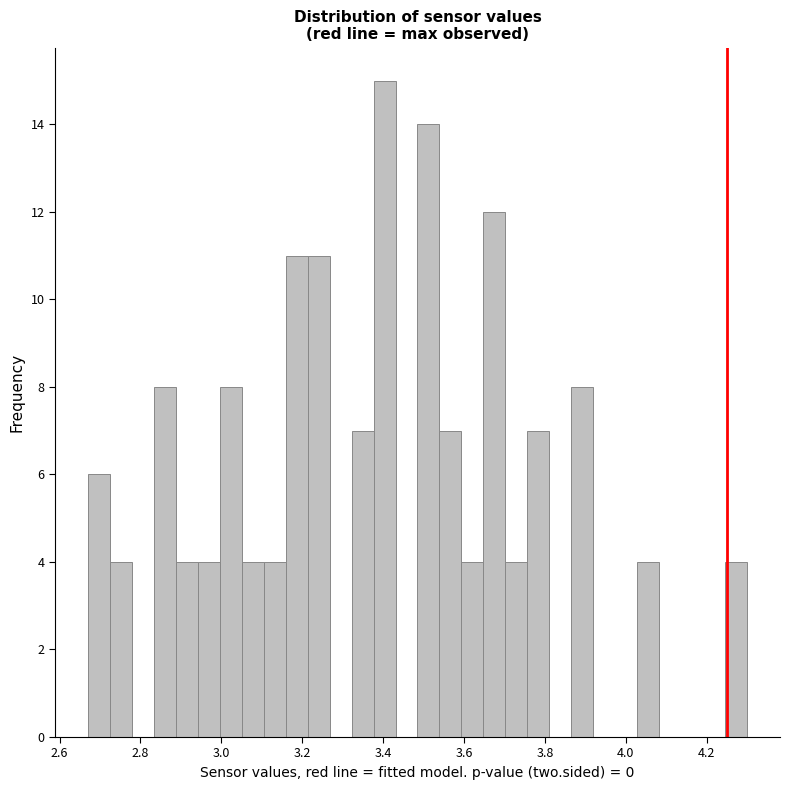

Read against the x-axis, roughly where is the centre of the tallest bar?

3.40